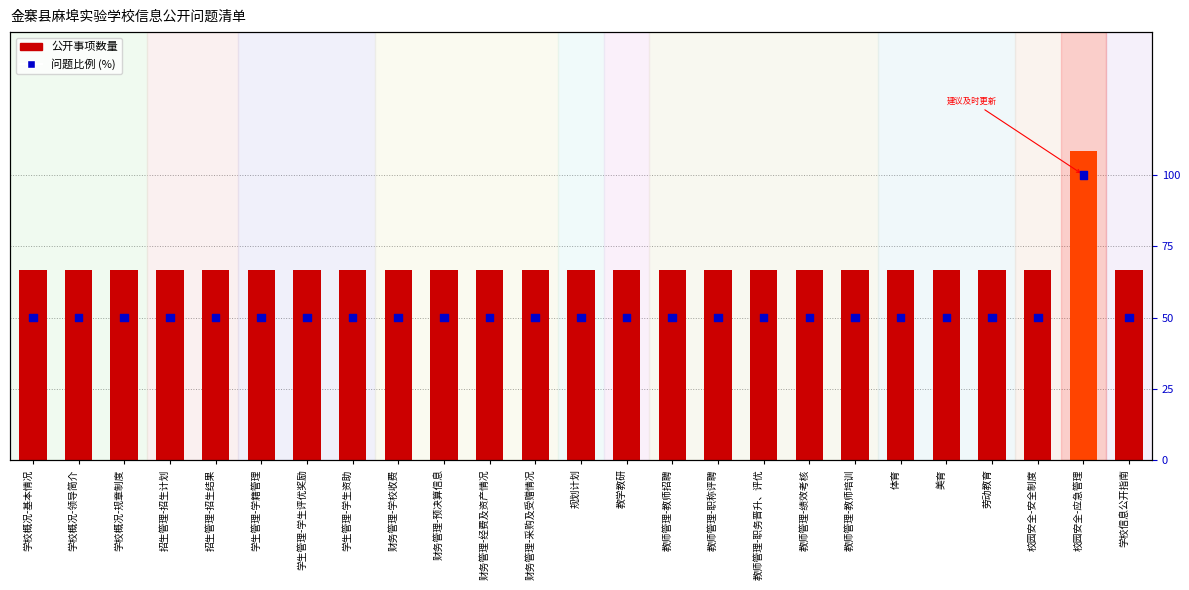

Is the value of 公开事项数量 at 教师管理-教师培训 greater than the value of 问题比例 (%) at 学生管理-学籍管理?

No